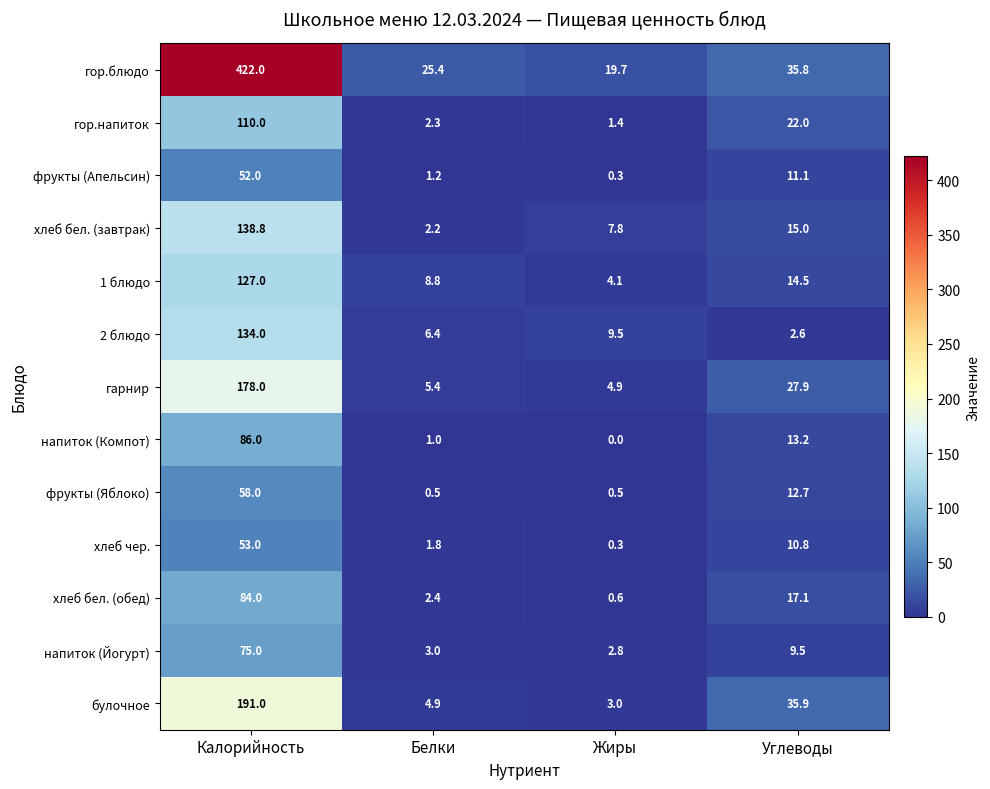

Is it true that хлеб чер. equals 17.9 at Углеводы?

False